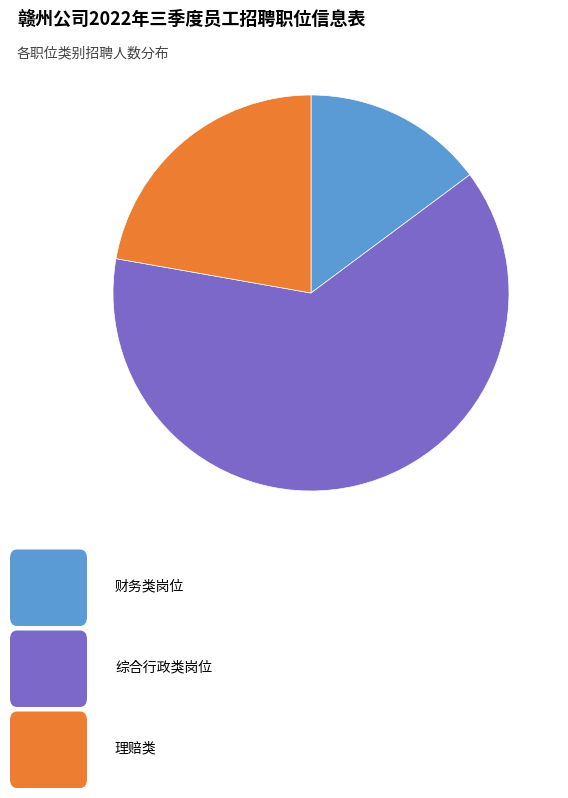

Is there a majority slice in this chart?

Yes